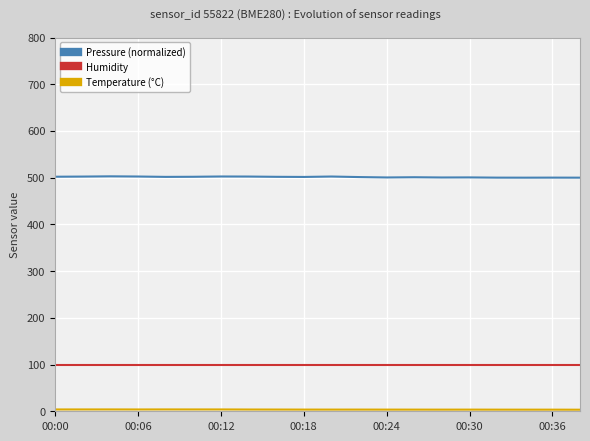

How many lines are shown in the chart?

3